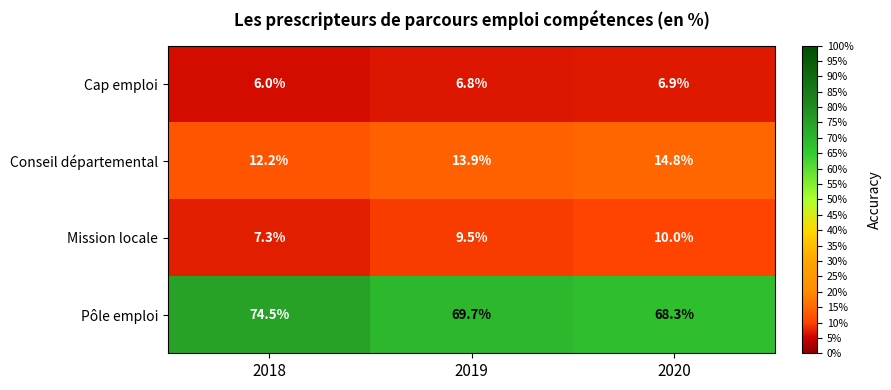

What is the difference between the Pôle emploi values at 2020 and 2018?

6.2